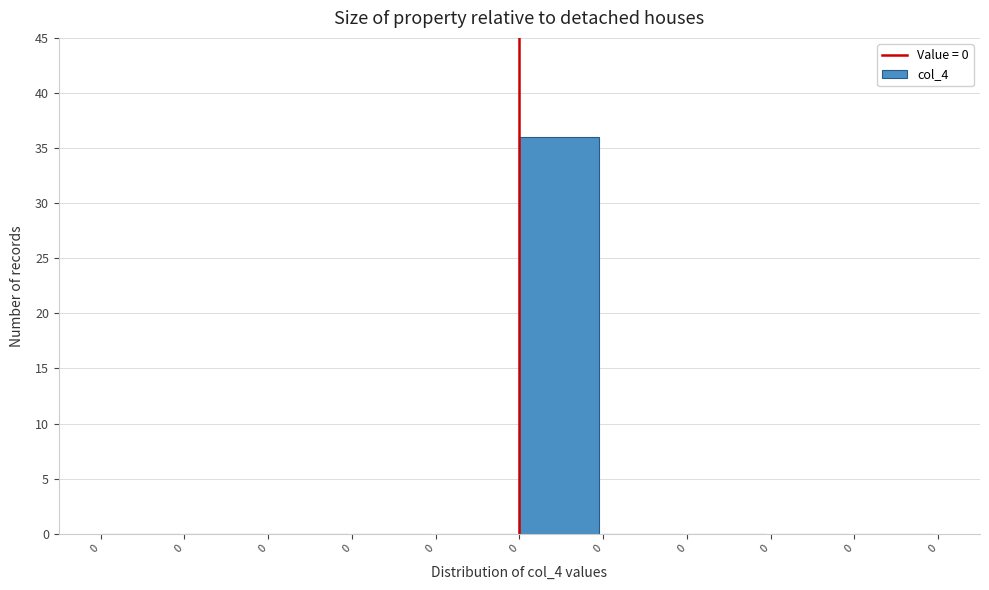

How many categories are shown in the chart?

10